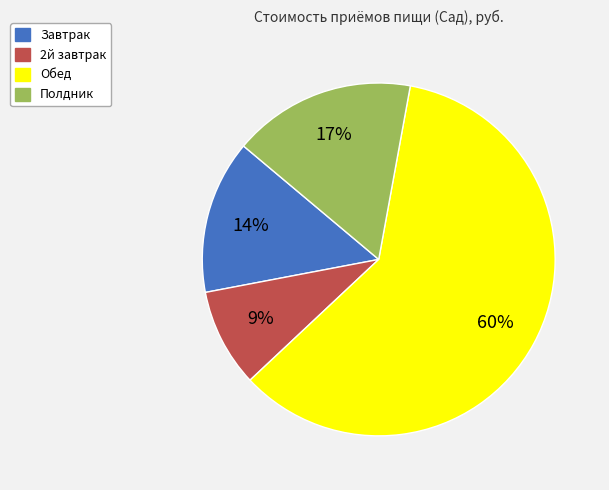

Is it true that Завтрак is 23% of the pie?

False